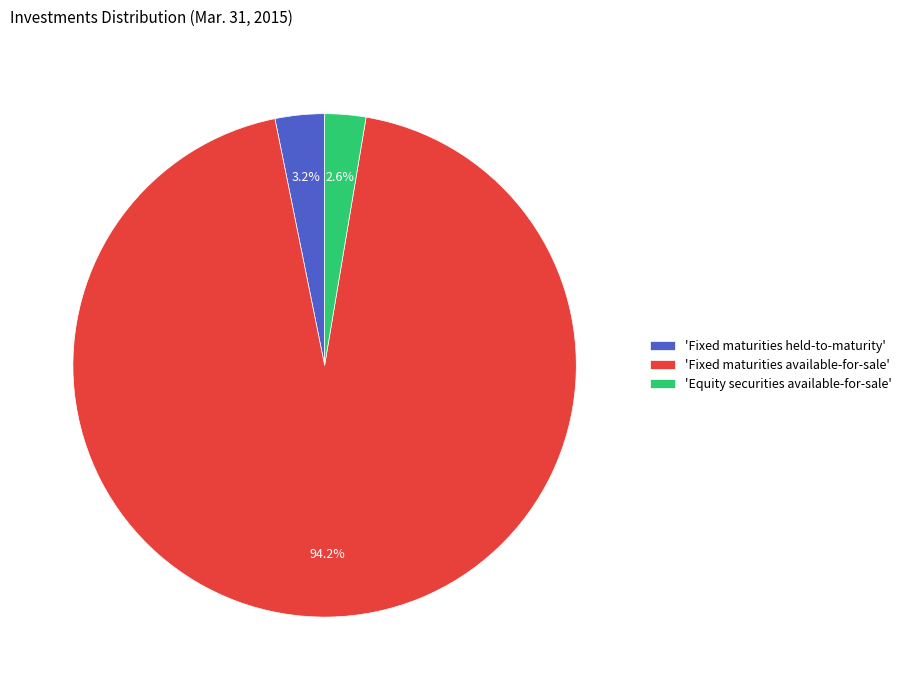

Which slice represents more than half of the pie?

'Fixed maturities available-for-sale'